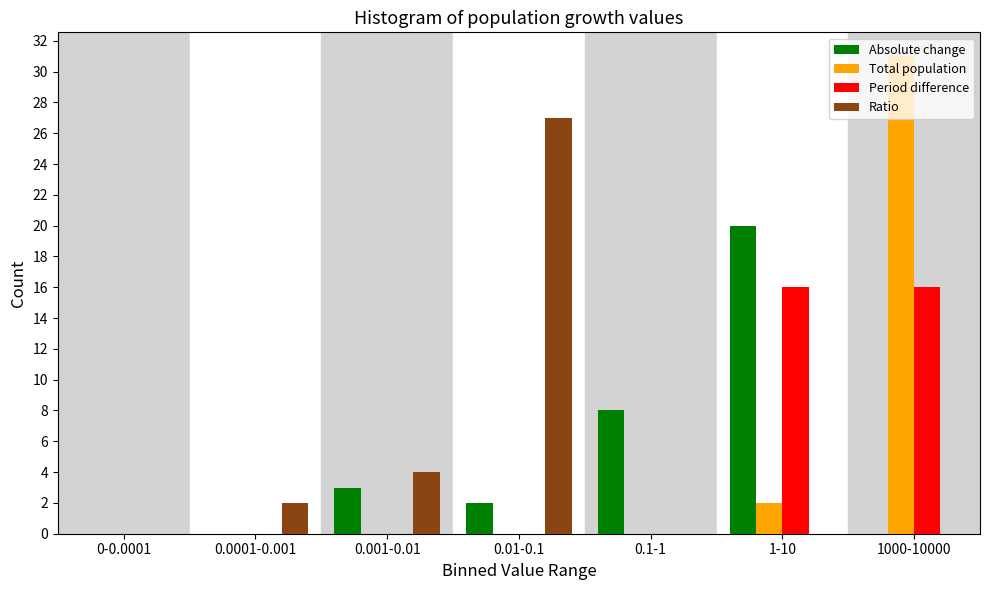

Which series changed the most between 0-0.0001 and 1-10?

Absolute change